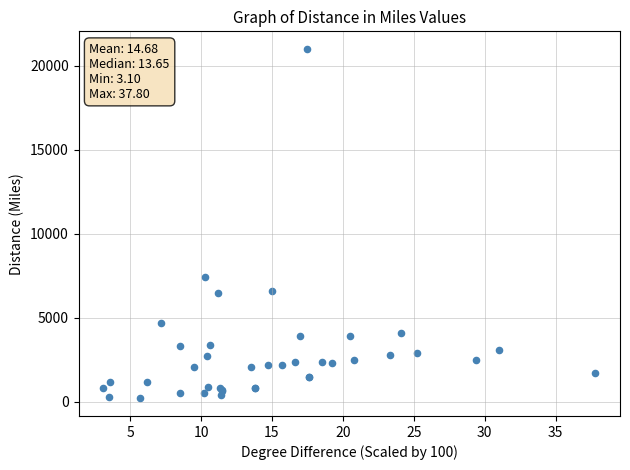

What Y value in the scatter plot is closest to 10600?

7400